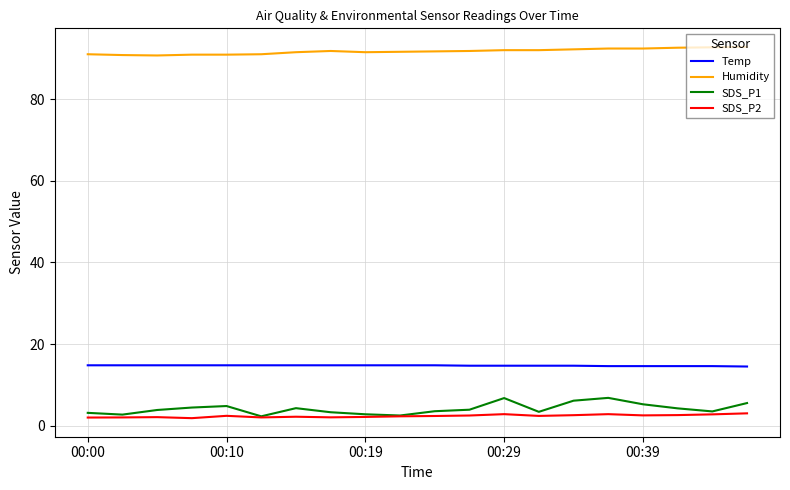

What is the maximum value shown in the chart?

92.8